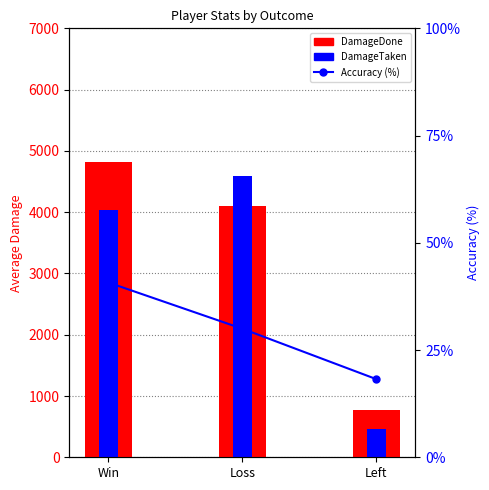

Reading right to left, extract all data points from this chart.

DamageDone: 776.7	4105.9	4820.8
DamageTaken: 463.7	4589.9	4032.6
Accuracy (%): 18.2	30.0	40.7